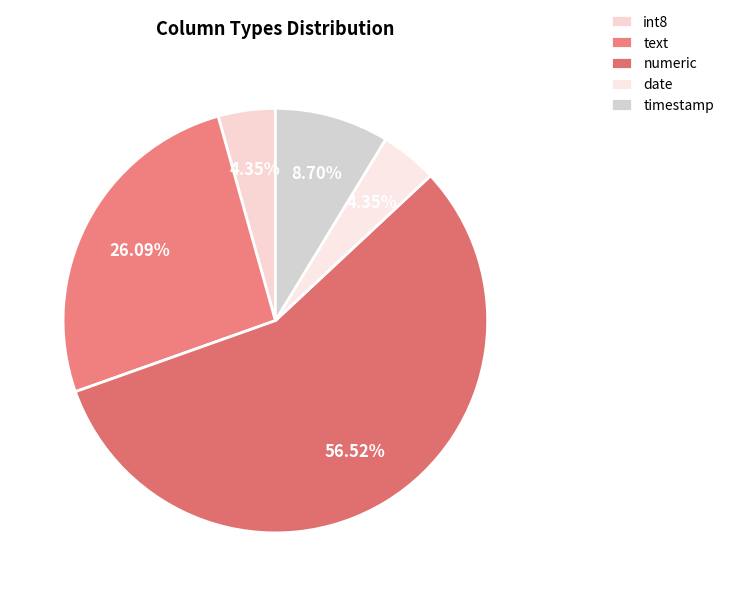

What percentage do text and int8 together represent?

30.4%